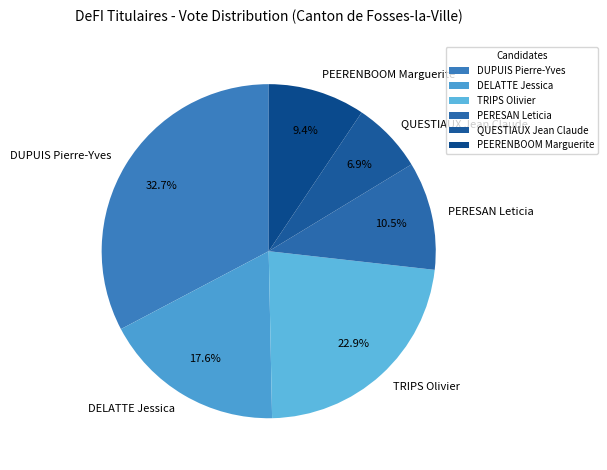

What is the largest slice in the pie chart?

DUPUIS Pierre-Yves